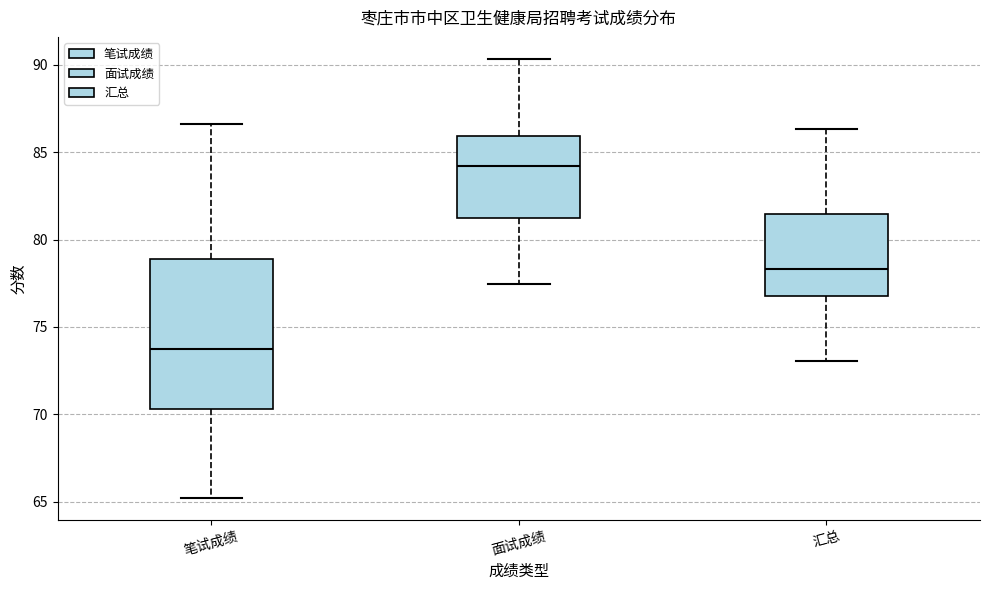

Which box is the tallest, from its lower edge to its upper edge?

笔试成绩